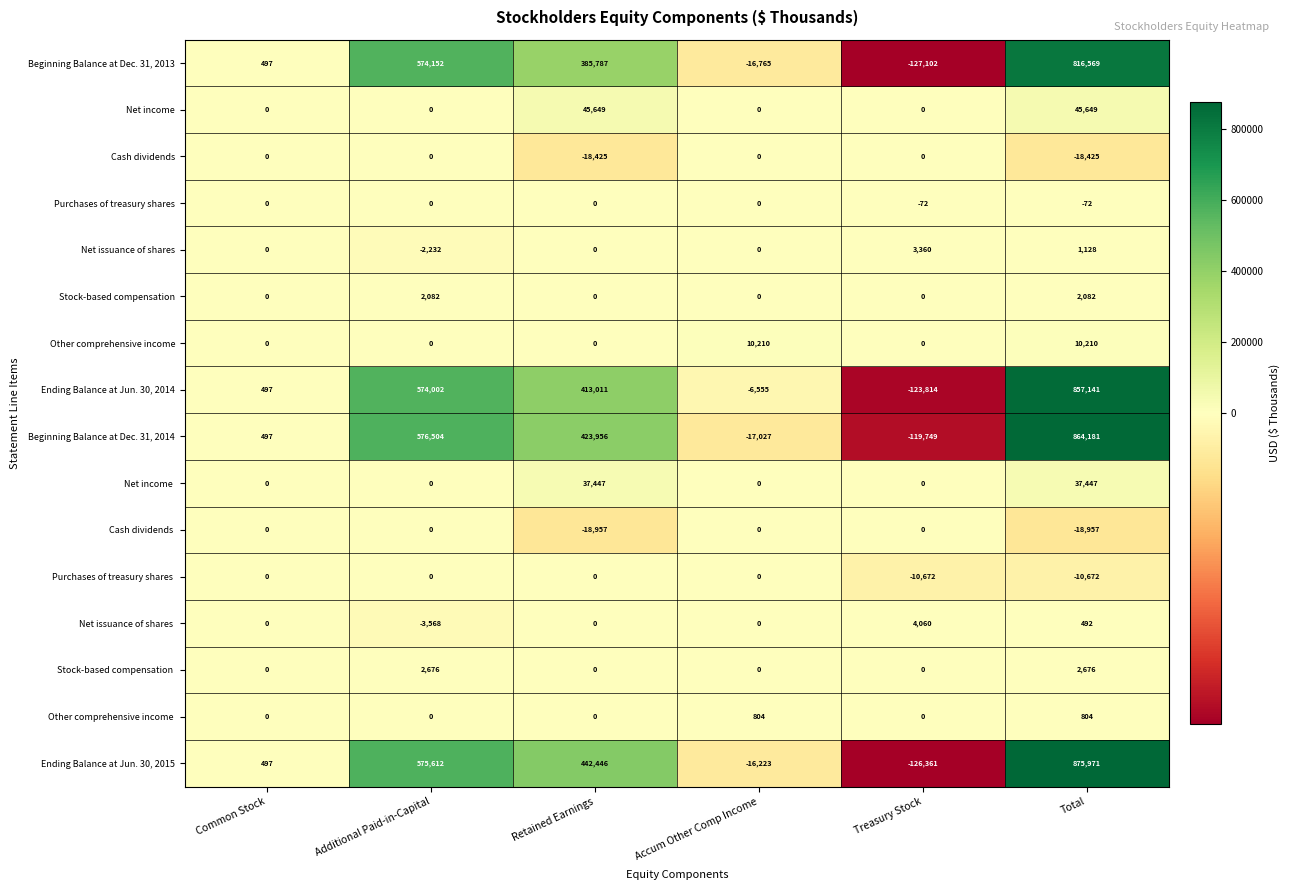

What is the maximum value shown in the chart?

875971